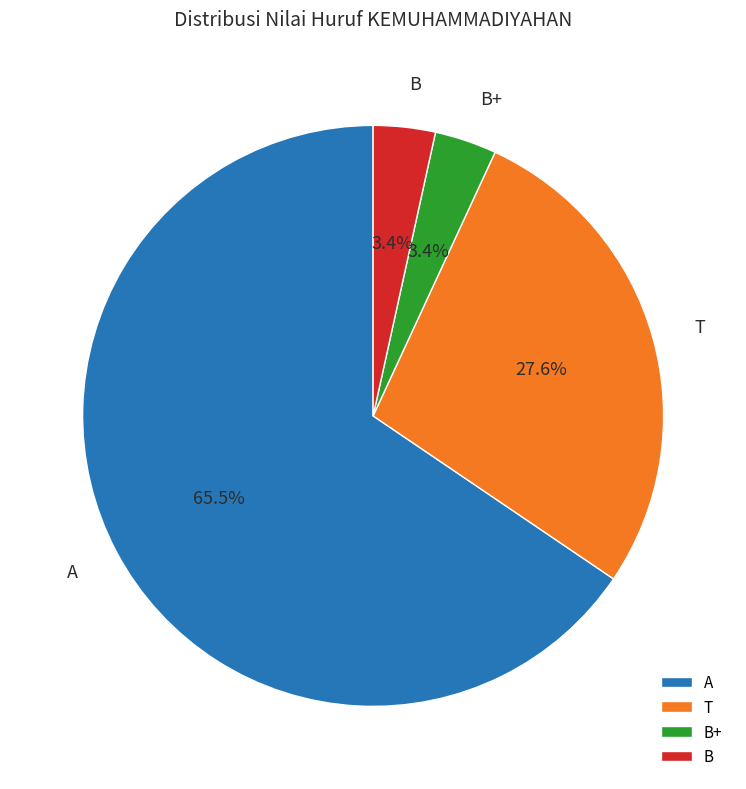

What percentage is NOT represented by T?

72.4%